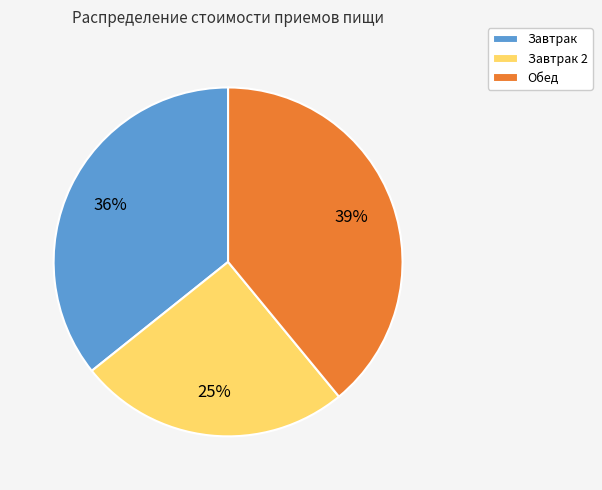

To the nearest percent, what portion does Завтрак represent?

36%